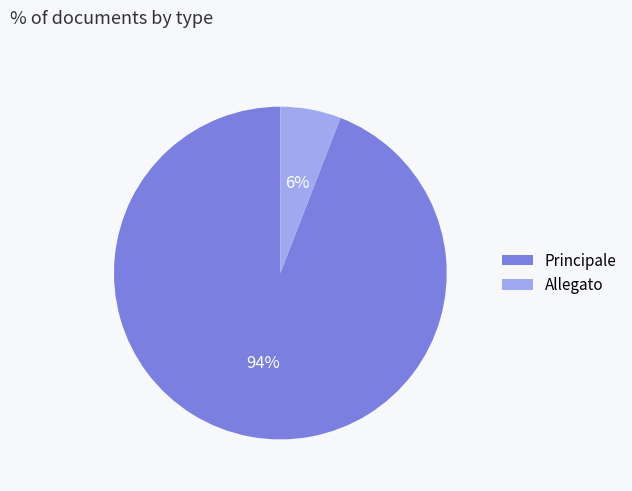

True or false: Principale accounts for 83% of the total.

False